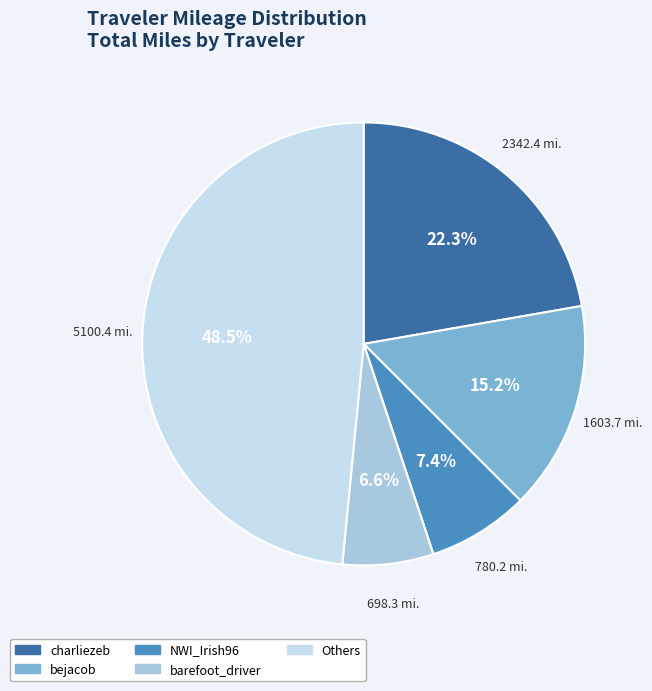

What is the largest slice in the pie chart?

Others